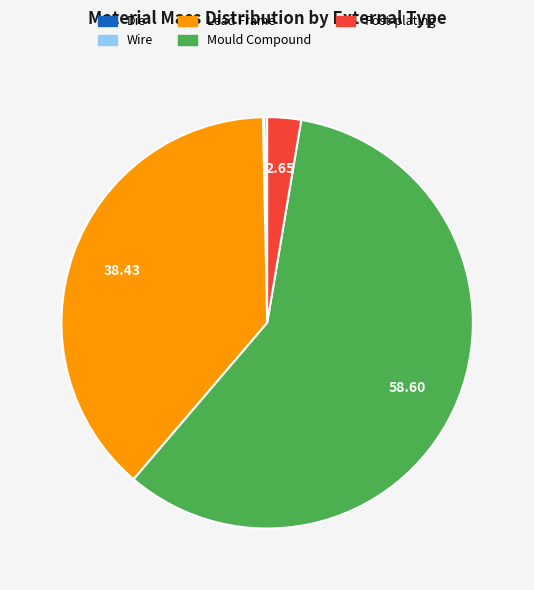

The Lead Frame slice represents 38% of the pie. True or false?

True